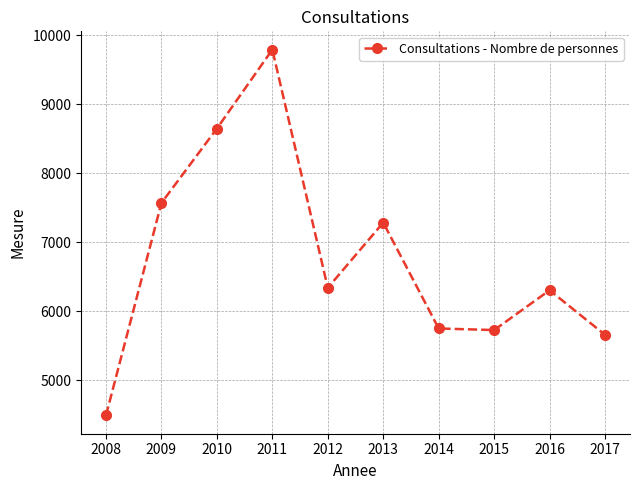

True or false: the data shows 11155 at 2013.

False